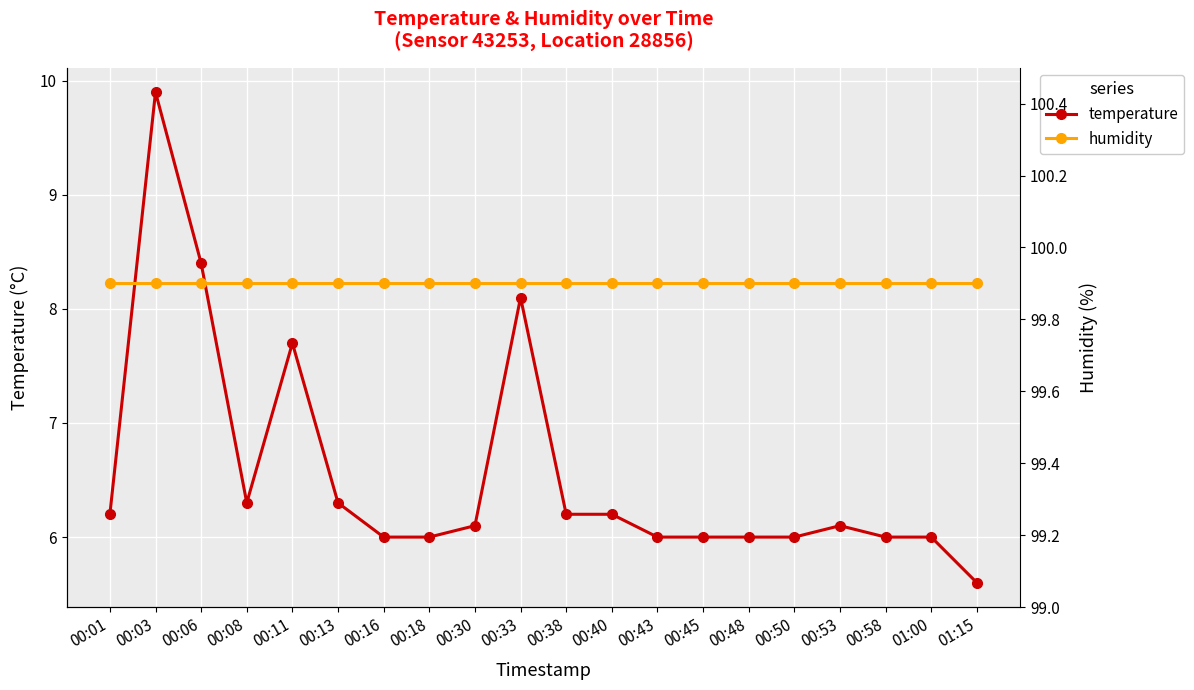

Read the humidity value at 00:30.

99.9